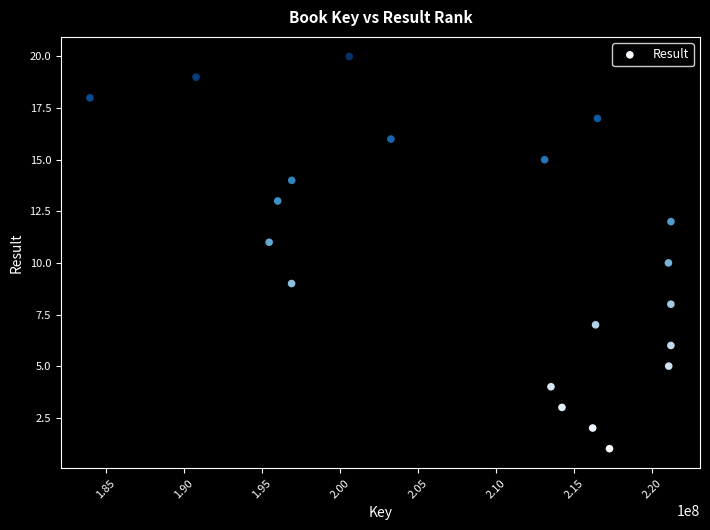

What is the range of Y values (max minus min)?

19